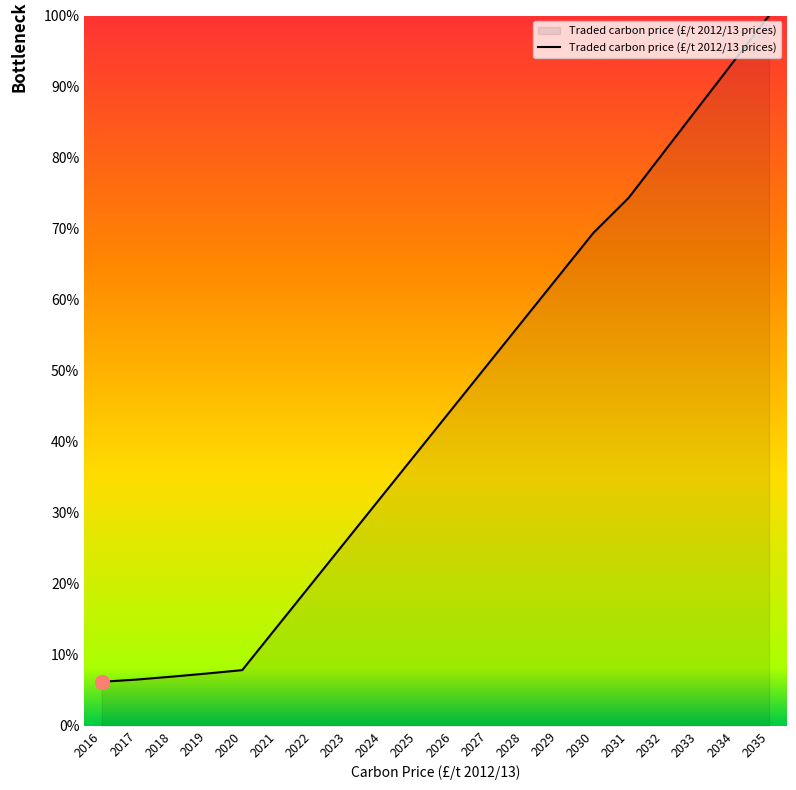

Approximately how many times larger is the value at 2030 compared to 2022?

3.4